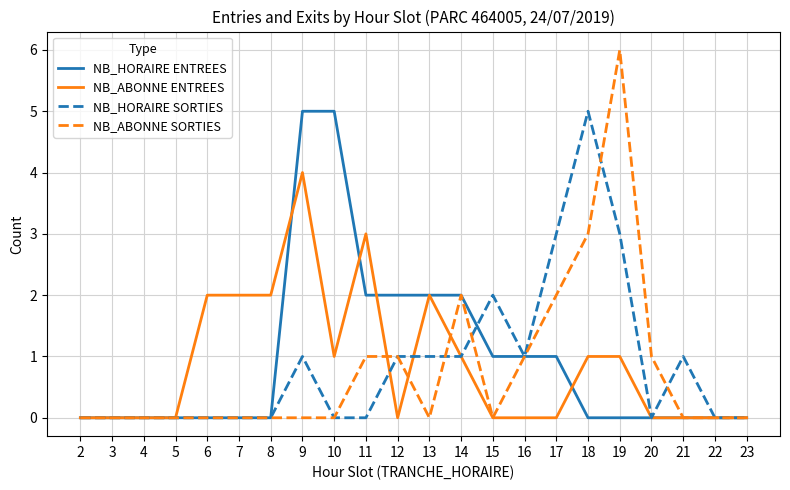

What is the difference between the maximum and minimum values in the NB_HORAIRE ENTREES series?

5